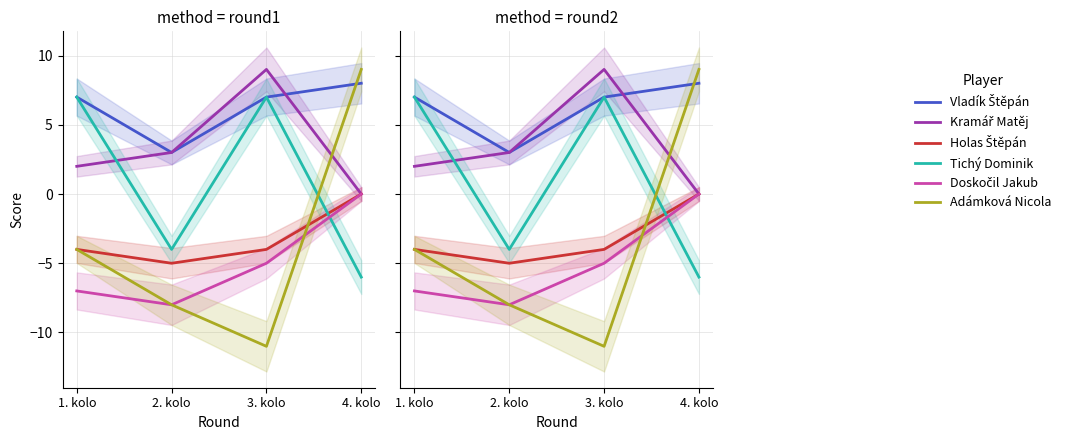

What are all the series names shown in the legend?

Vladík Štěpán, Kramář Matěj, Holas Štěpán, Tichý Dominik, Doskočil Jakub, Adámková Nicola